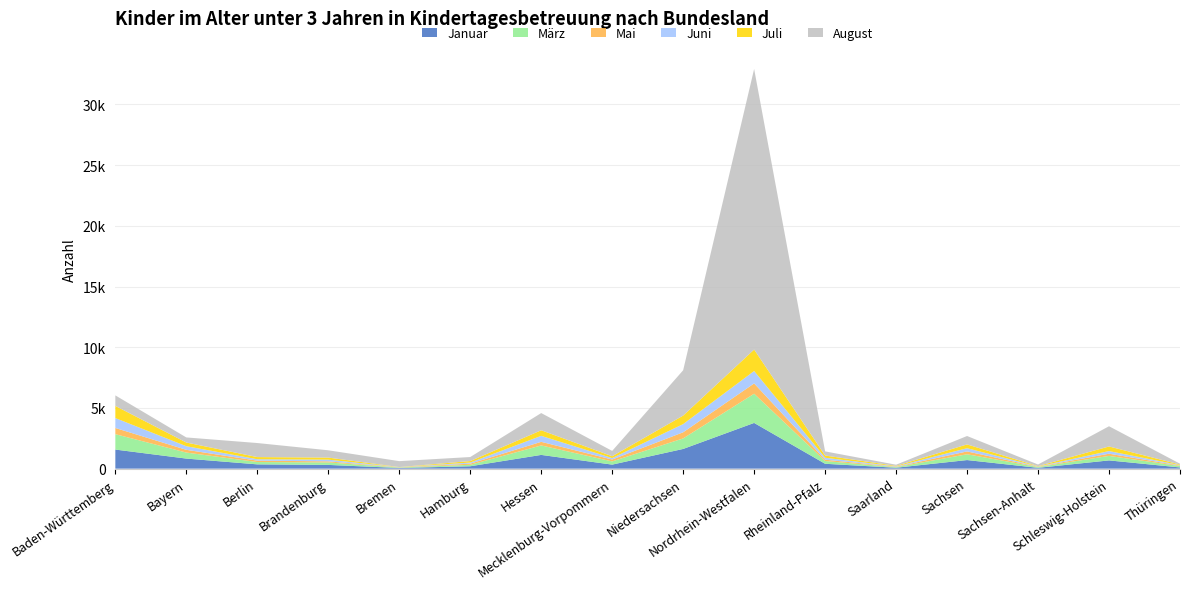

Reading left to right, transcribe all the data shown in this chart.

Januar: 1572	829	353	308	55	197	1132	332	1623	3766	401	76	707	69	679	100
März: 1269	496	192	205	35	120	780	264	868	2405	227	48	478	63	371	111
Mai: 508	226	114	88	16	94	296	157	505	848	108	32	234	25	181	43
Juni: 818	298	117	141	12	92	494	119	675	1024	162	30	266	23	219	35
Juli: 999	302	177	169	13	122	459	150	700	1766	183	43	311	29	377	49
August: 868	420	1157	601	488	332	1417	440	3733	23108	341	95	692	132	1665	70